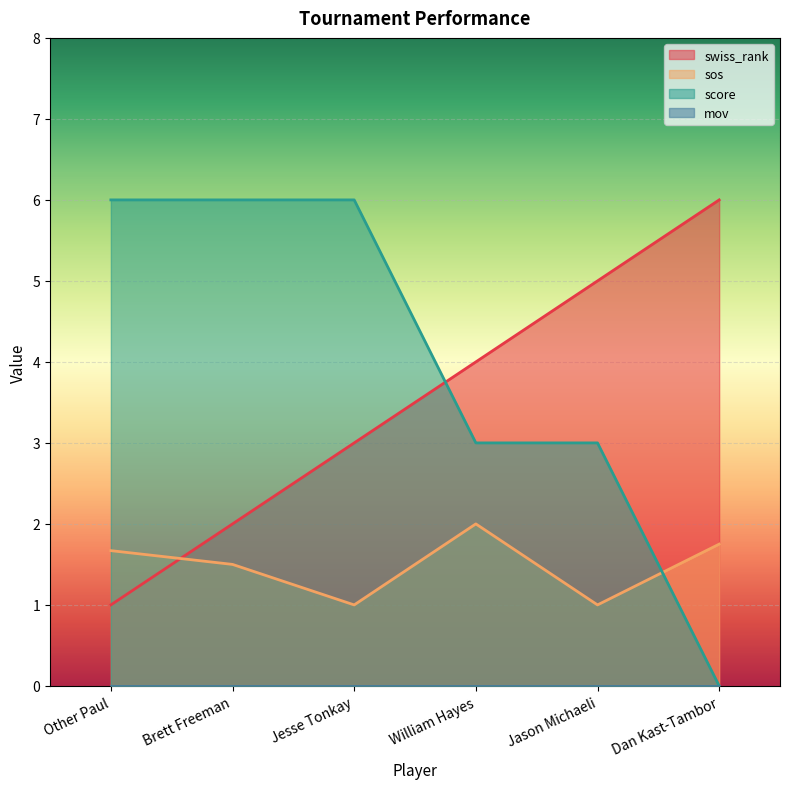

Where is swiss_rank nearest to the value 3?

Jesse Tonkay